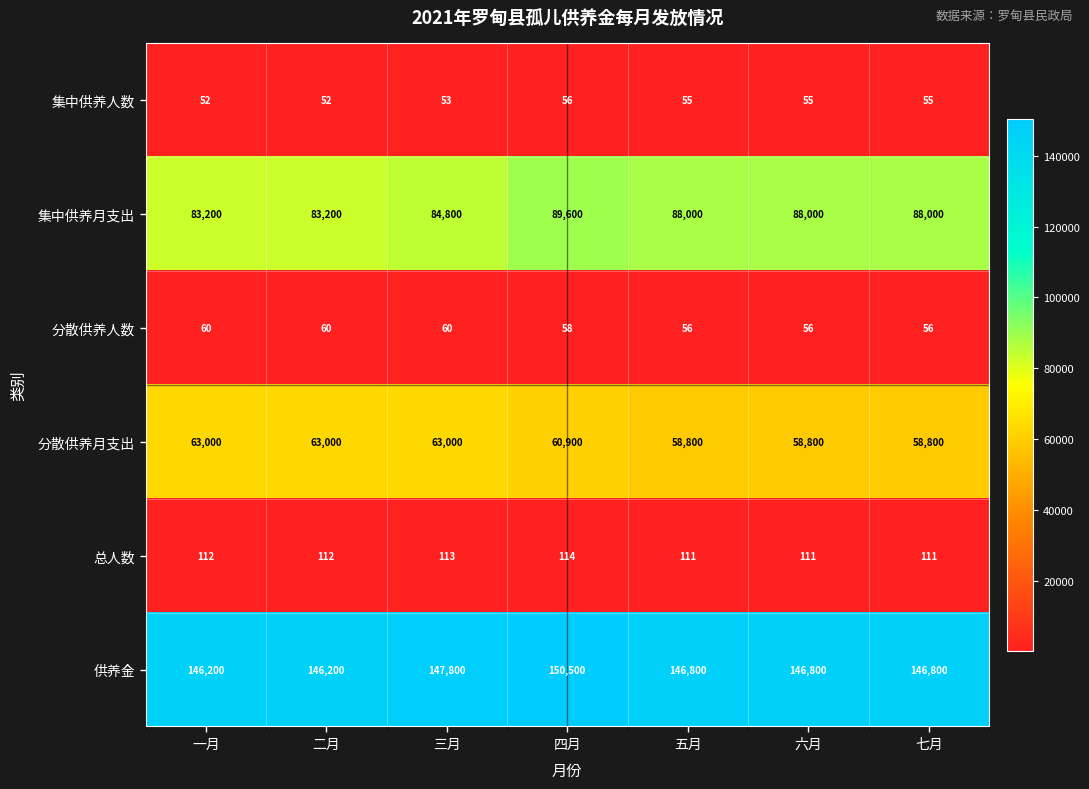

At which label is 分散供养人数 closest to 58?

四月